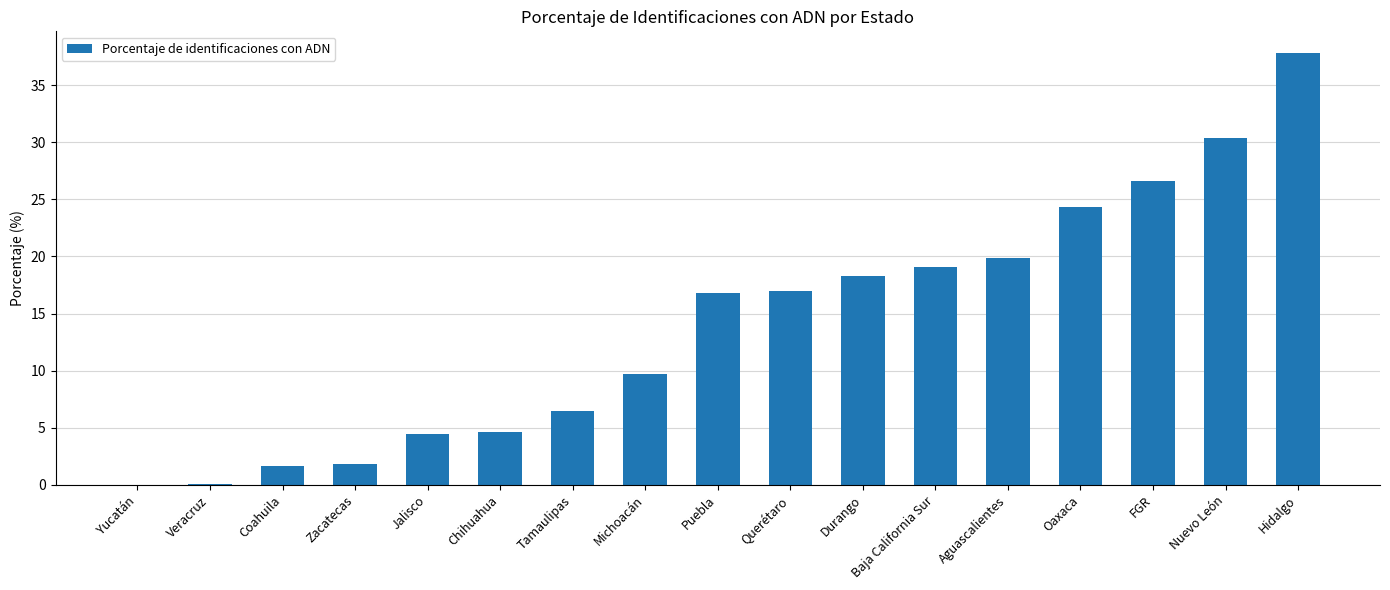

True or false: the data shows 18.3 at Durango.

True